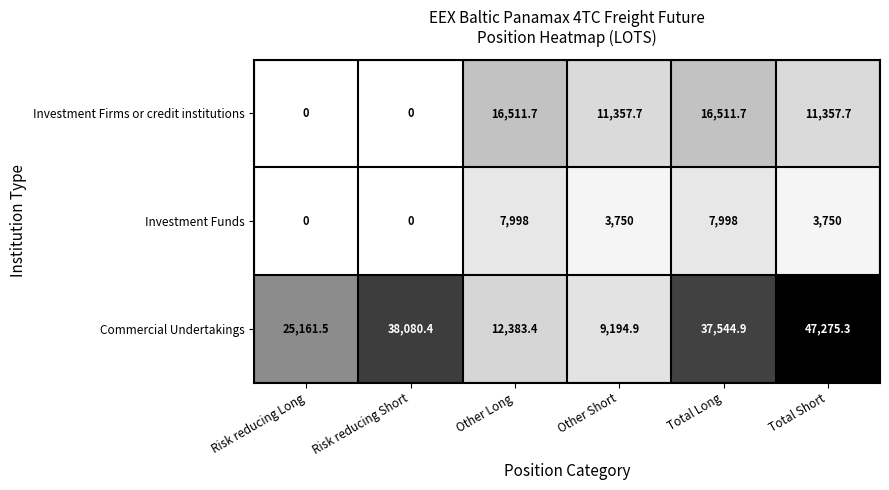

What is the sum of all Commercial Undertakings values?

169640.4